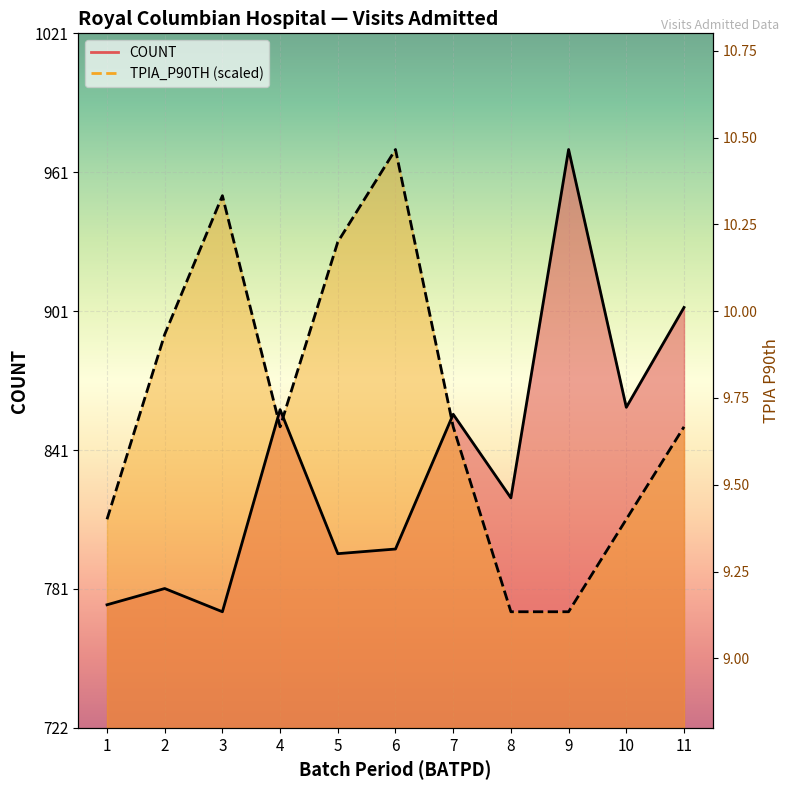

Is it true that TPIA_P90TH (scaled) equals 851.6 at 11?

True